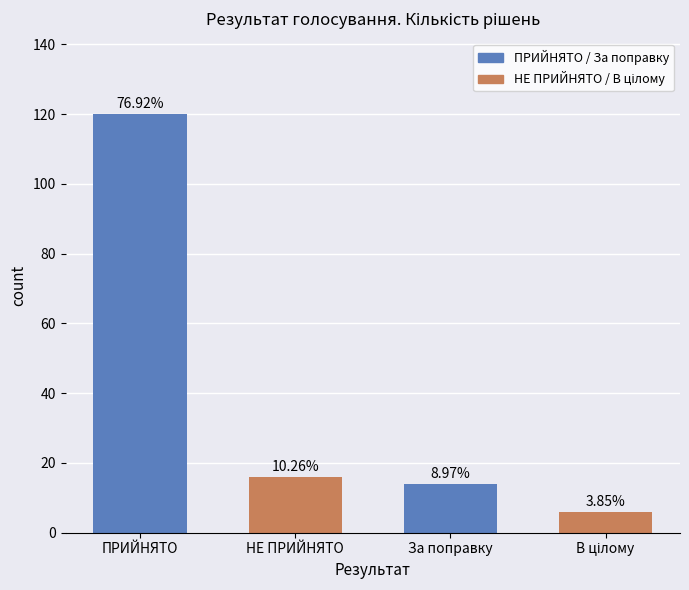

What position from the right is НЕ ПРИЙНЯТО?

3